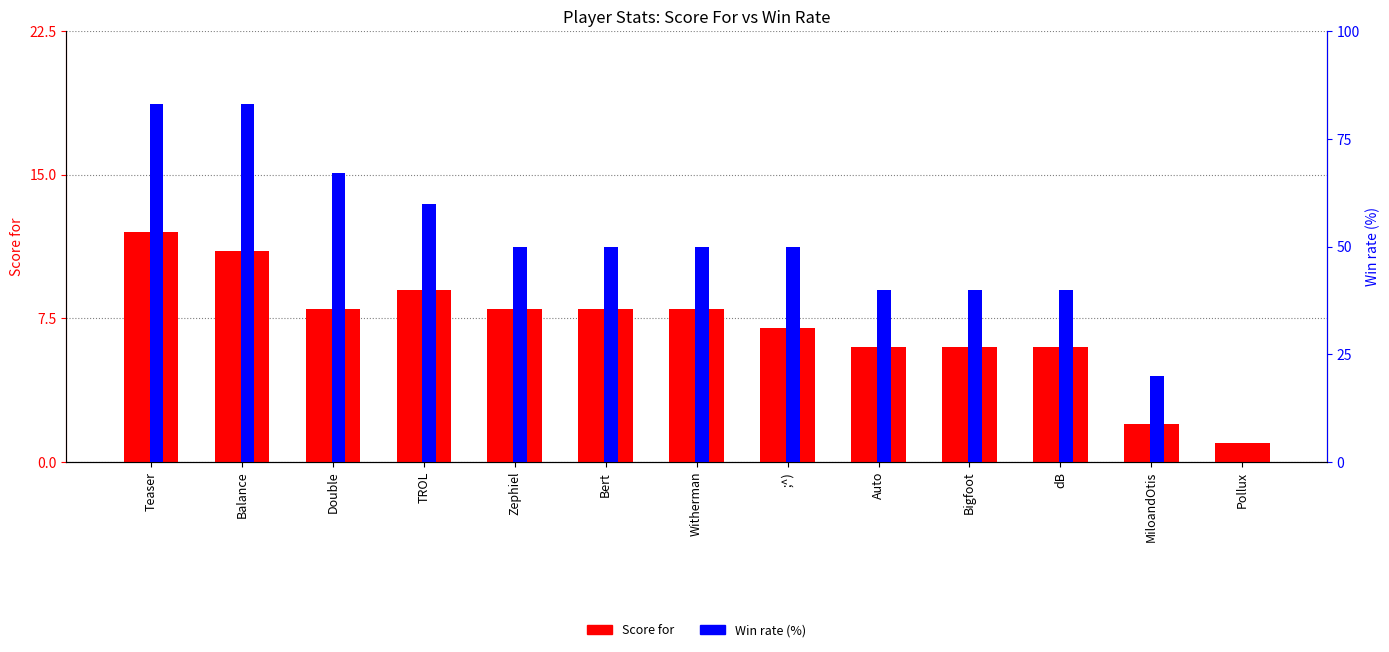

At which category is the sum across all series the highest?

Teaser